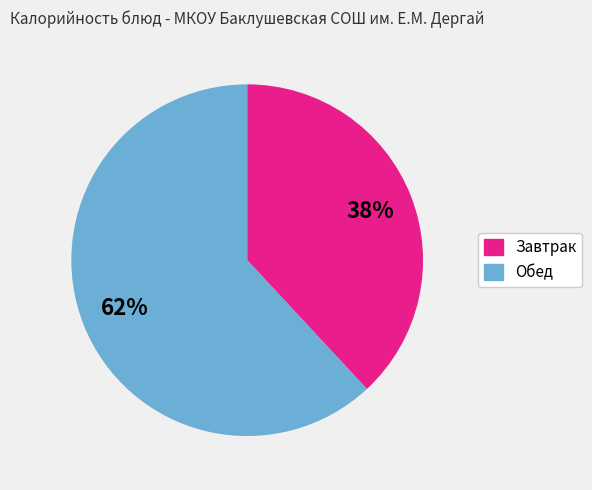

Is there a majority slice in this chart?

Yes